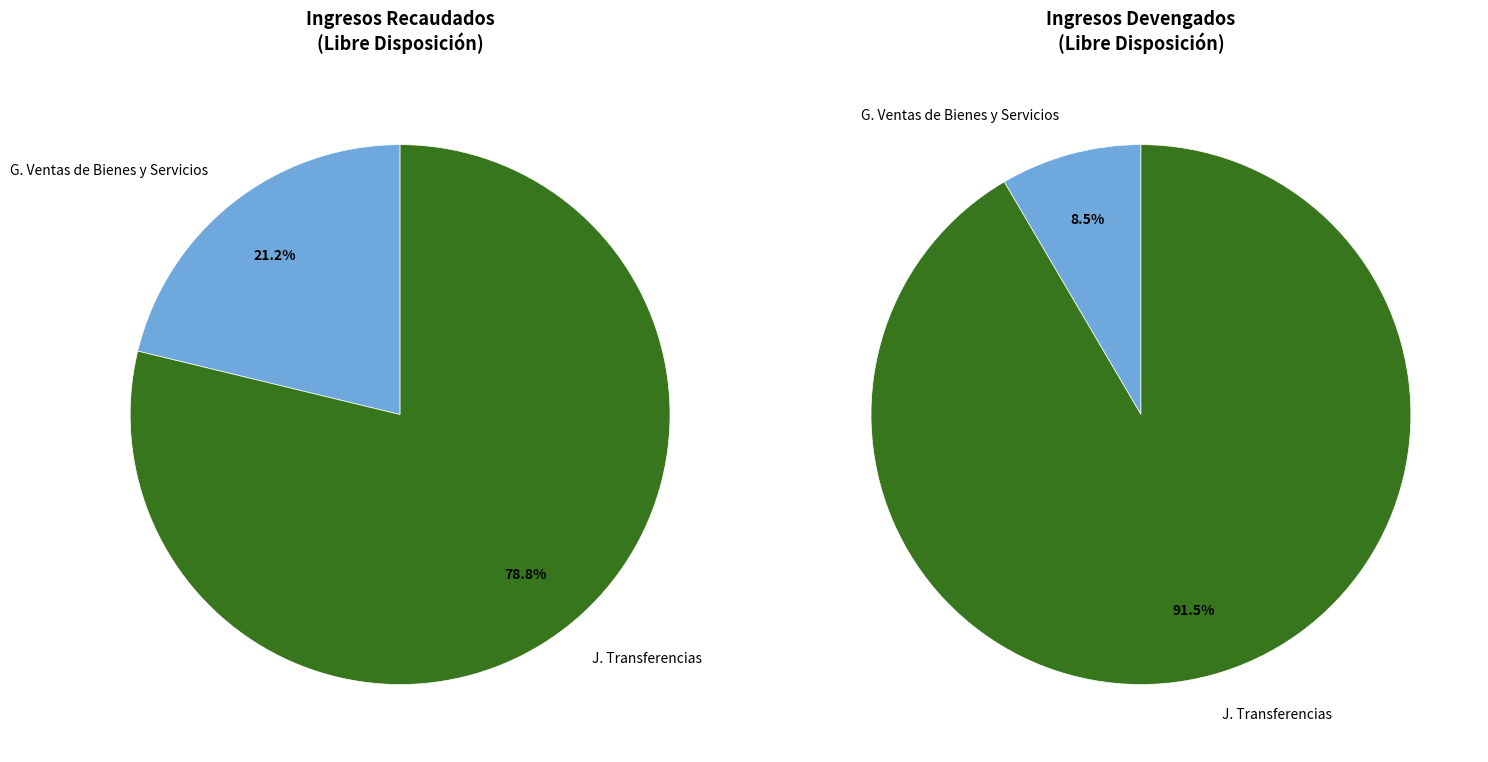

How many slices are in this pie chart?

2